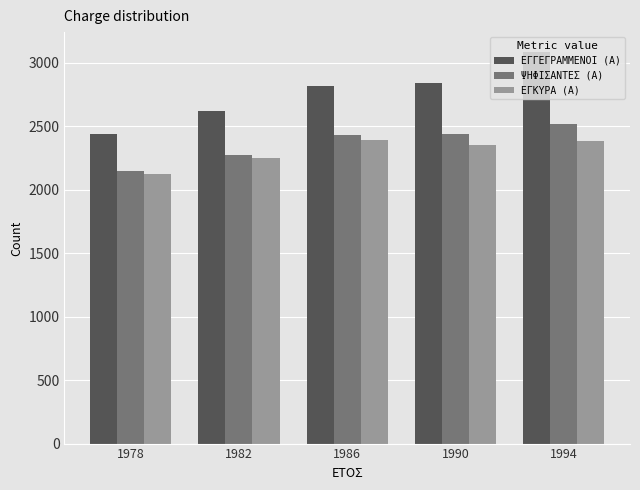

What is the difference between the maximum and minimum values in the ΕΓΓΕΓΡΑΜΜΕΝΟΙ (Α) series?

648